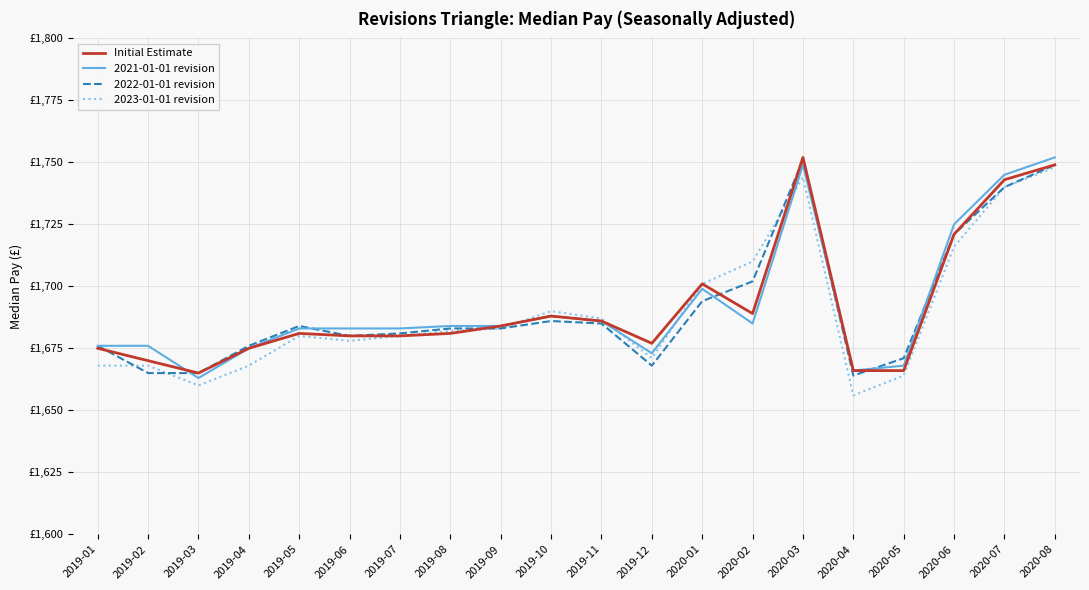

Where does the 2021-01-01 revision series first go above 1684?

2019-10